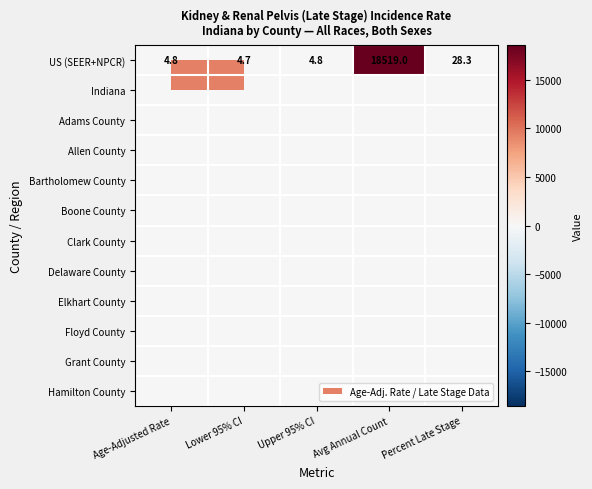

Which category has the lowest value in the US (SEER+NPCR) series?

Lower 95% CI